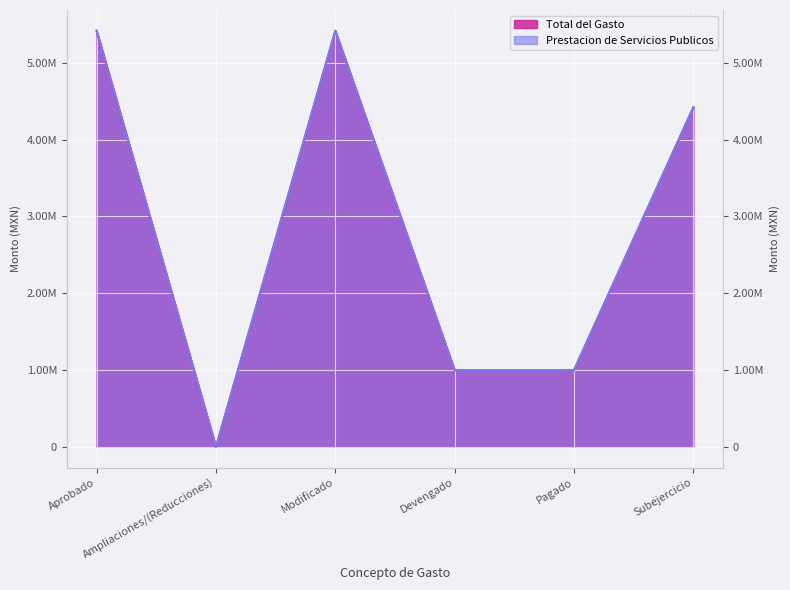

True or false: Prestacion de Servicios Publicos has a value of -1694733.4 at Ampliaciones/(Reducciones).

False